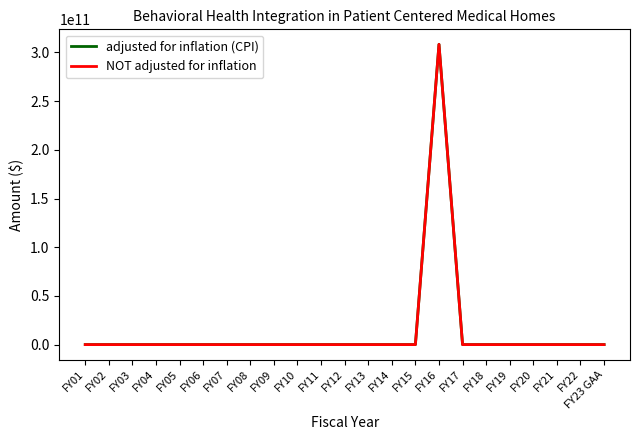

Is this an area chart (filled region under the line)?

No